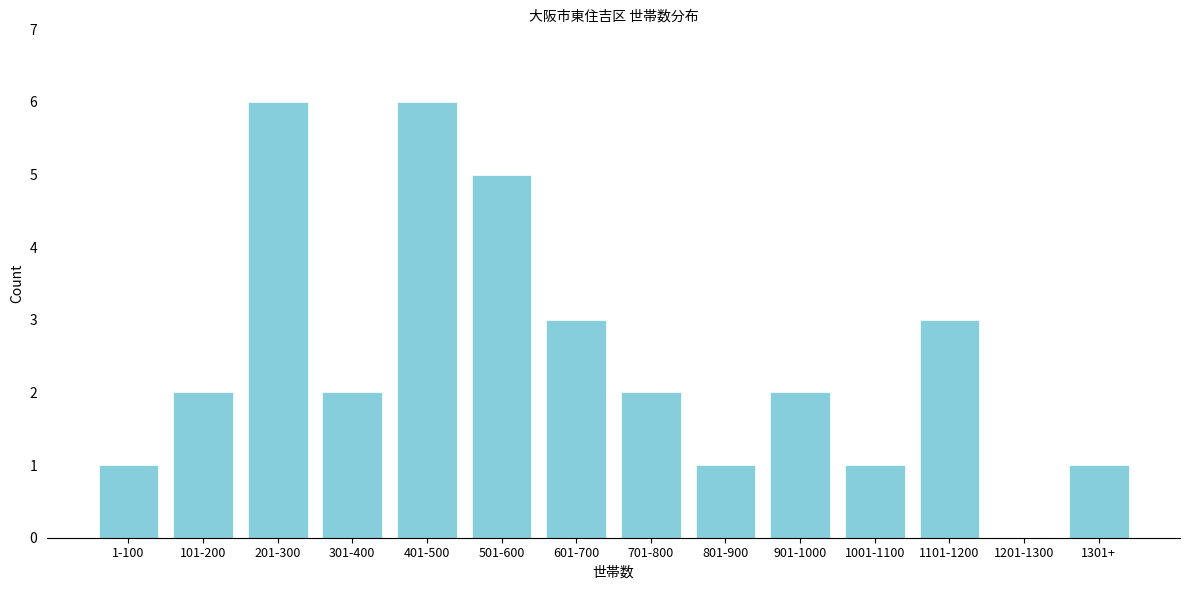

Reading left to right, extract all data points from this chart.

1-100=1	101-200=2	201-300=6	301-400=2	401-500=6	501-600=5	601-700=3	701-800=2	801-900=1	901-1000=2	1001-1100=1	1101-1200=3	1201-1300=0	1301+=1